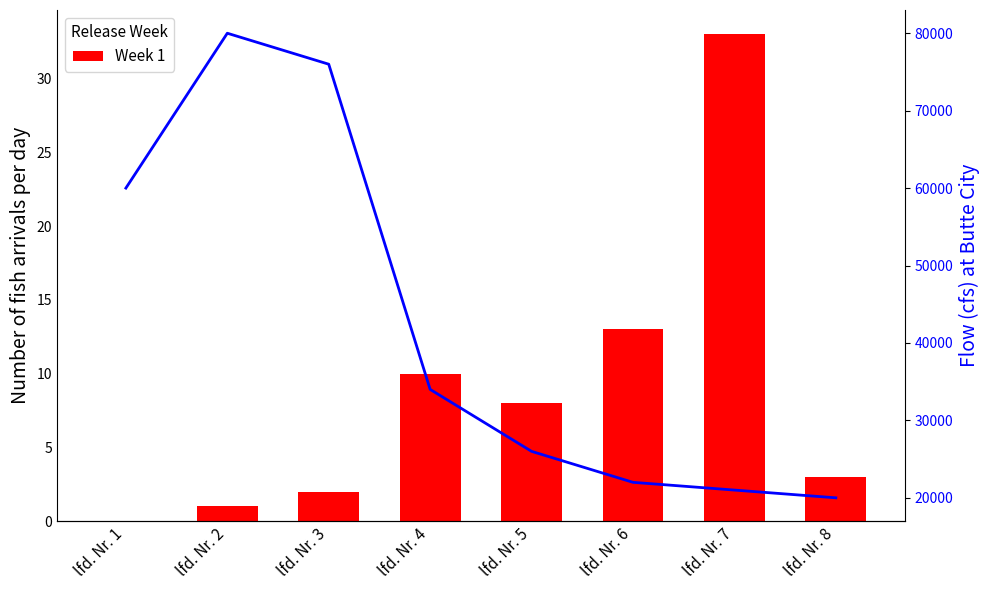

List the series in order of their overall mean, lowest first.

Week 1, Flow (cfs)